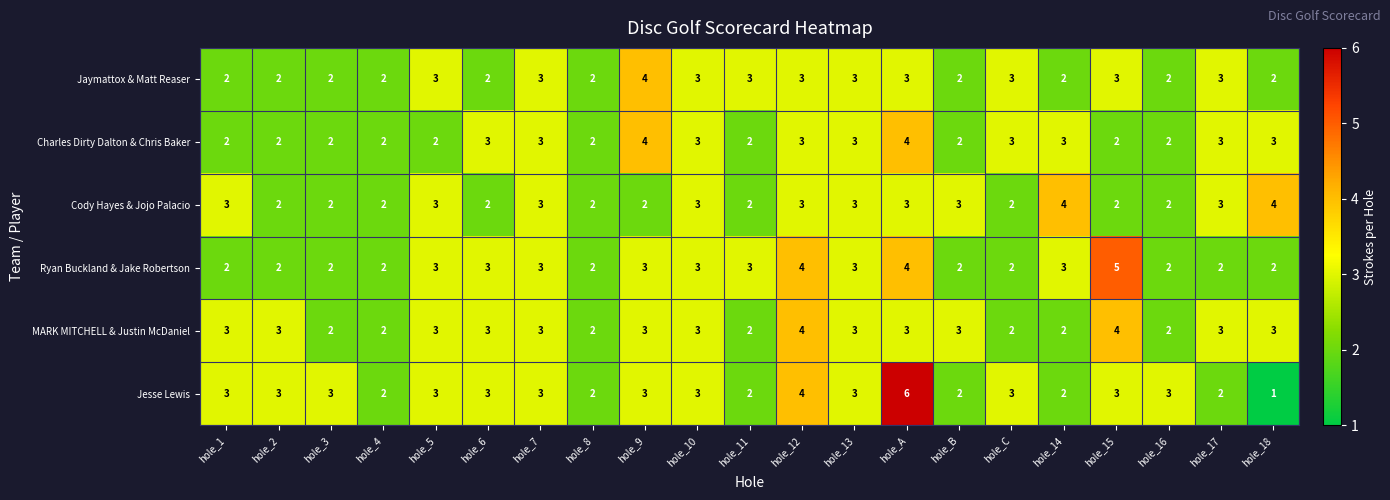

How many series are shown in this chart?

6